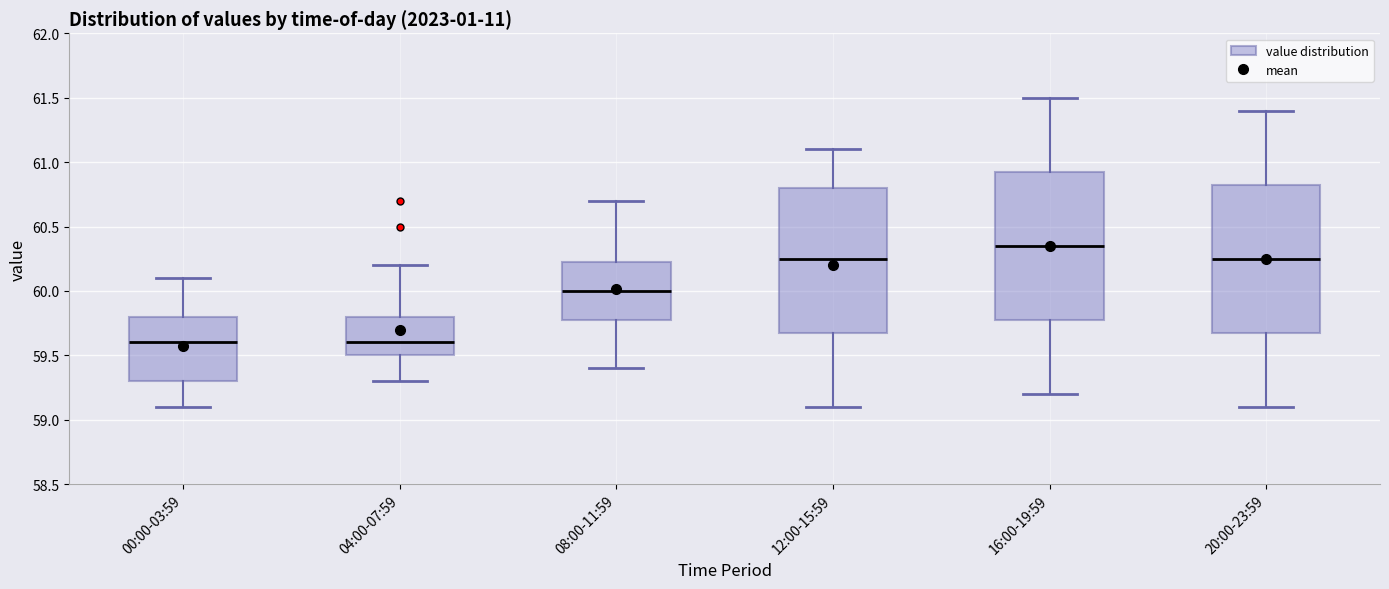

Where does the lower whisker of the box for 20:00-23:59 end on the y-axis? The values are not printed on the chart, so give them approximately, as read against the axis.

59.10